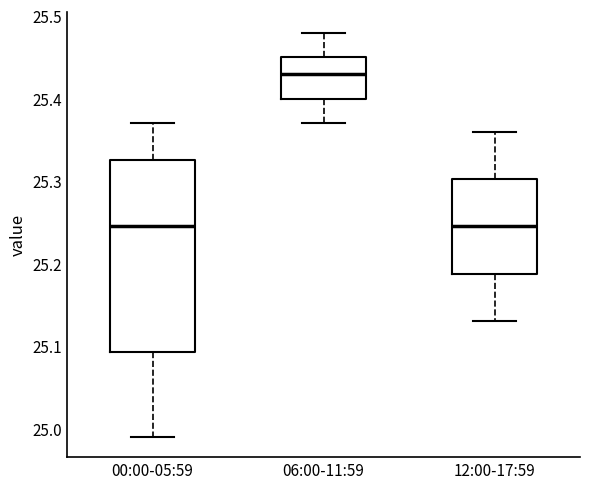

Reading left to right, read every box against the y-axis: the position of its median line, the range the box covers, and the ends of its whiskers. The values are not printed on the chart, so give them approximately, as read against the axis.

00:00-05:59: median 25.25, box 25.09 to 25.33, whiskers 24.99 to 25.37
06:00-11:59: median 25.43, box 25.40 to 25.45, whiskers 25.37 to 25.48
12:00-17:59: median 25.25, box 25.19 to 25.30, whiskers 25.13 to 25.36